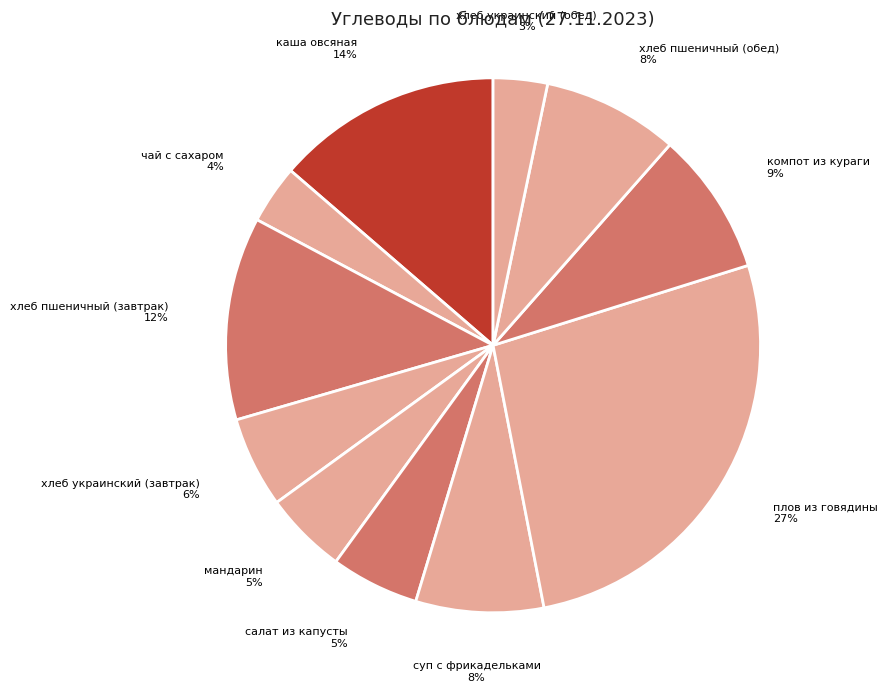

Is there a majority slice in this chart?

No